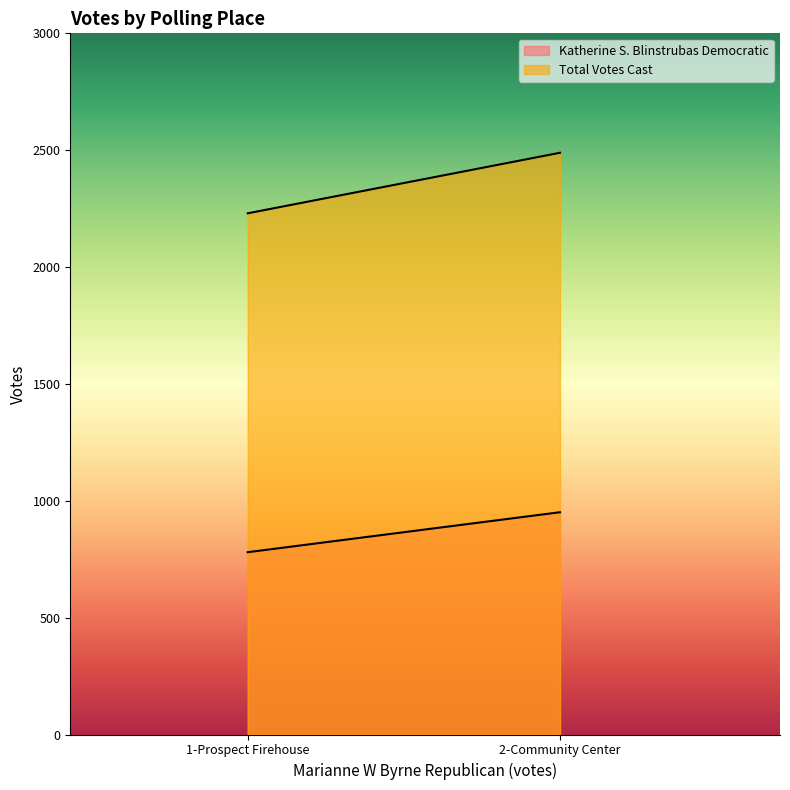

What is the label of the 2nd point from the left?

2-Community Center